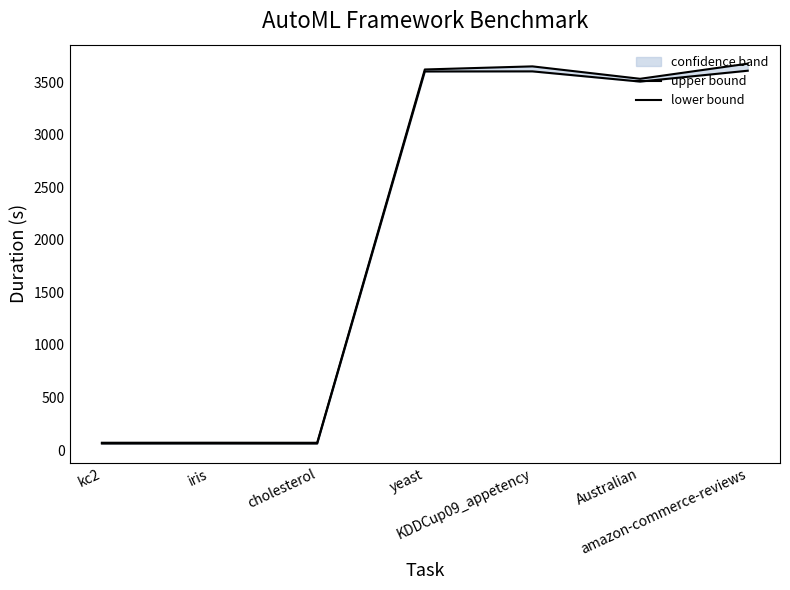

What are all the series names shown in the legend?

upper bound, lower bound